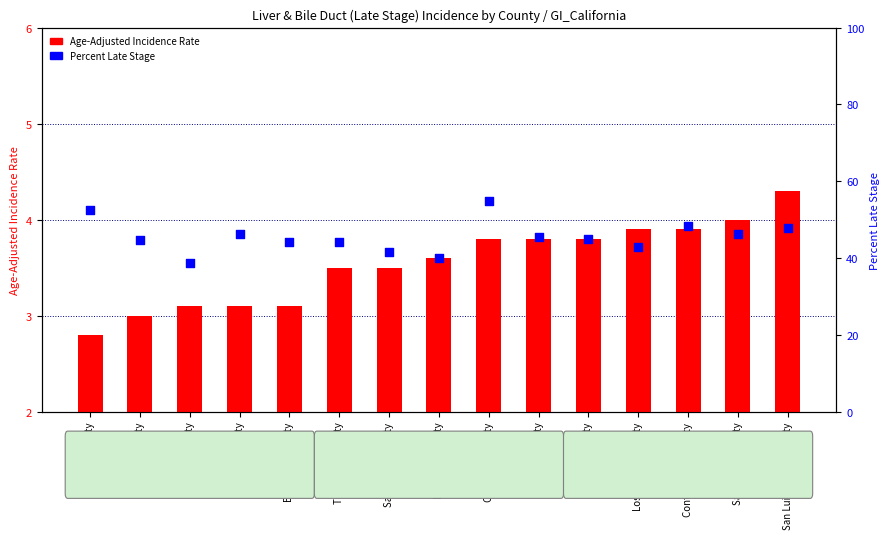

Which series reaches the maximum Y coordinate?

Percent Late Stage